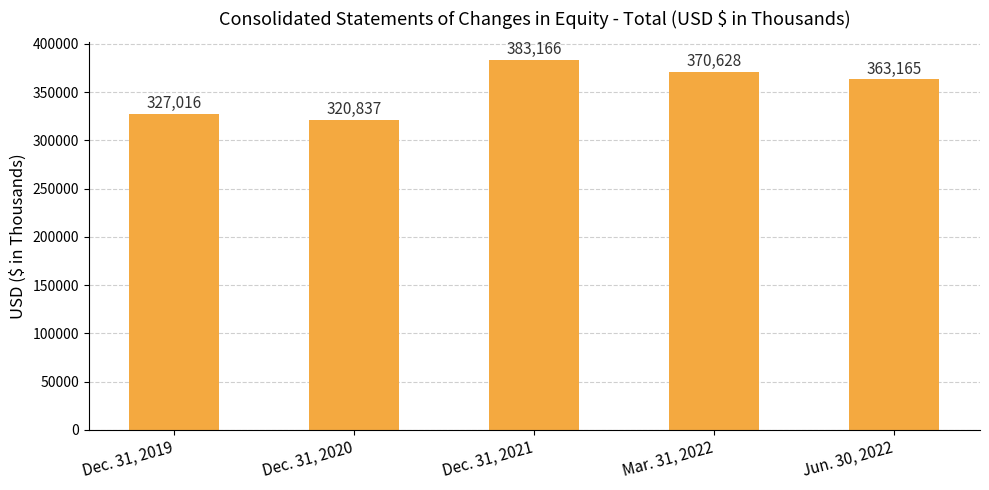

What value does the data have at Dec. 31, 2019?

327016